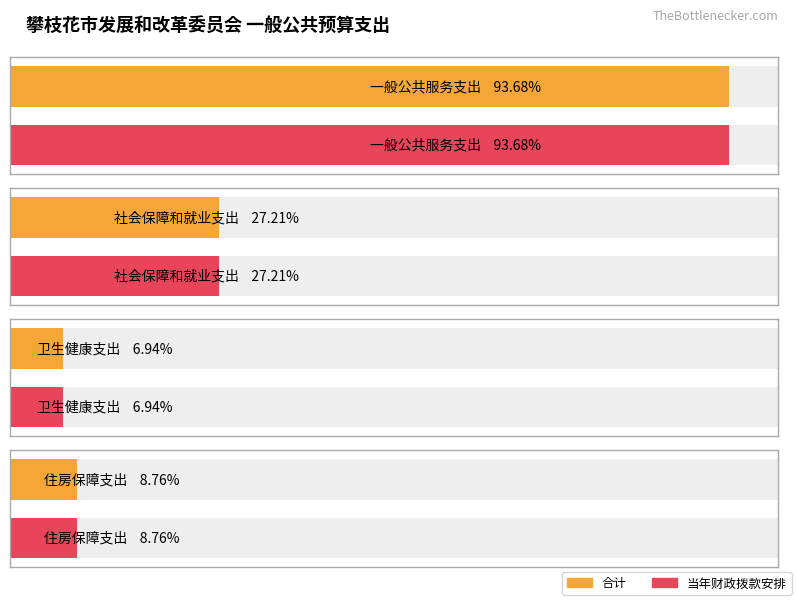

Is the value of 当年财政拨款安排 at 社会保障和就业支出 greater than the value of 合计 at 一般公共服务支出?

No